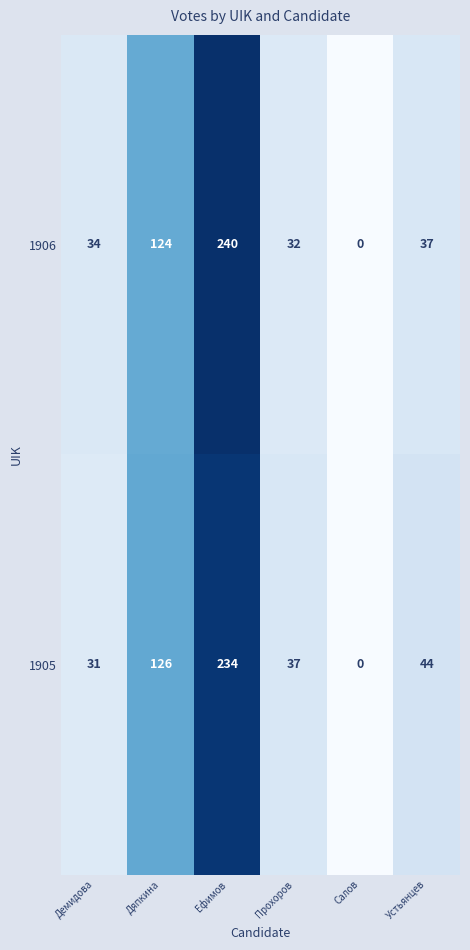

The 1906 series shows 0 at Салов. True or false?

True